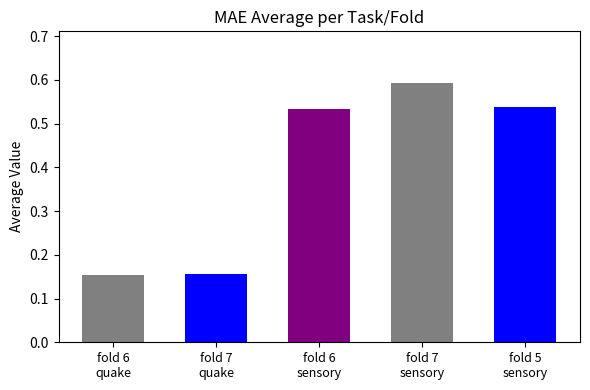

What value does the data have at fold 6 quake?

0.2